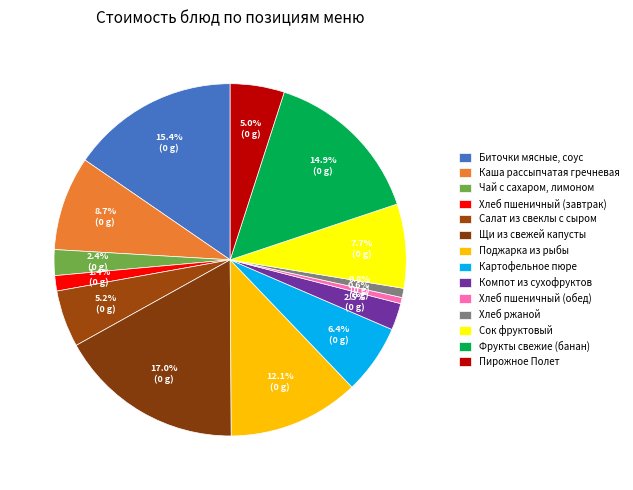

Count the number of slices in the pie.

14